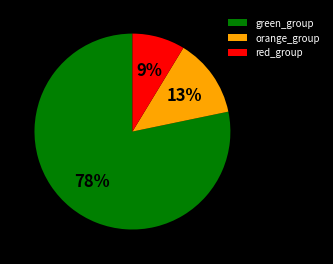

True or false: orange_group accounts for 28% of the total.

False